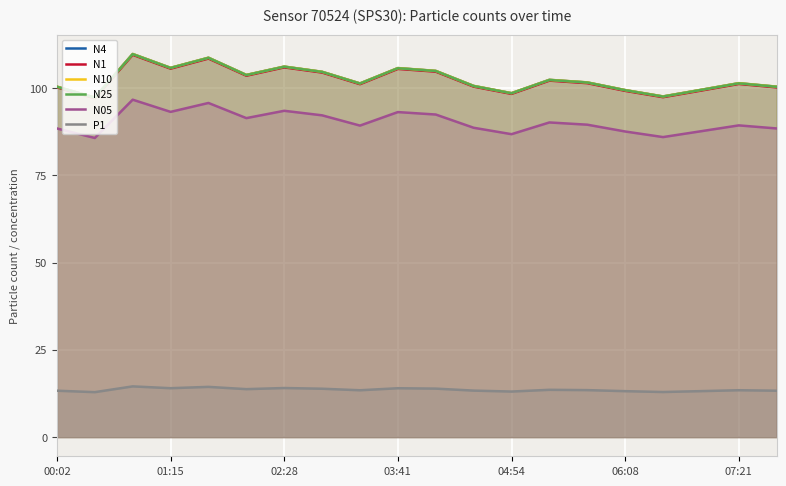

True or false: P1 and N05 intersect in this chart.

False